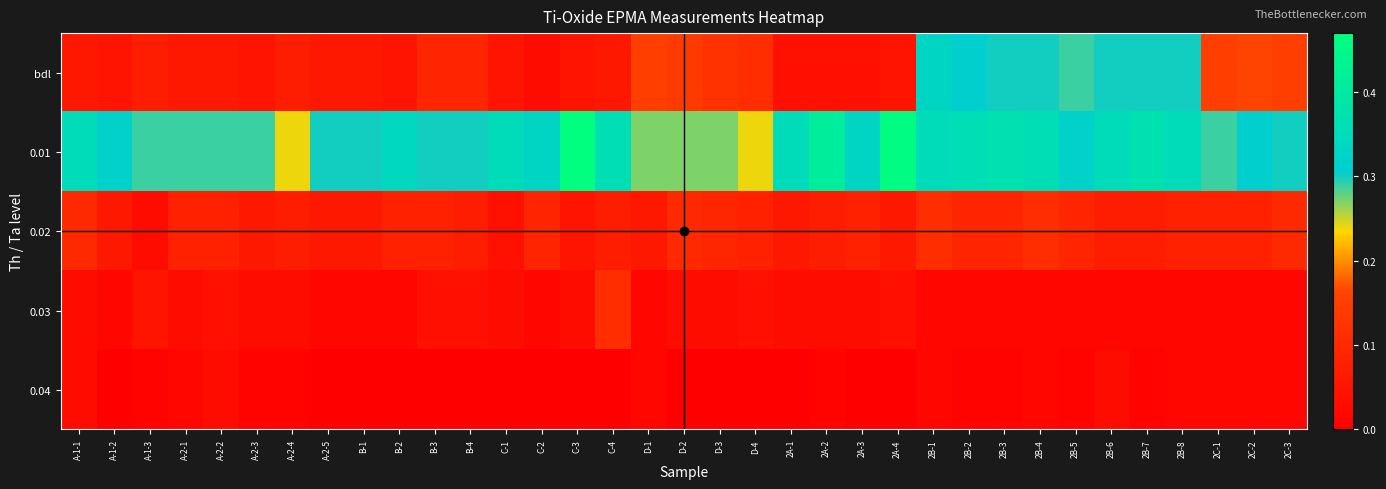

The bdl series shows 0.3 at 2B-8. True or false?

True